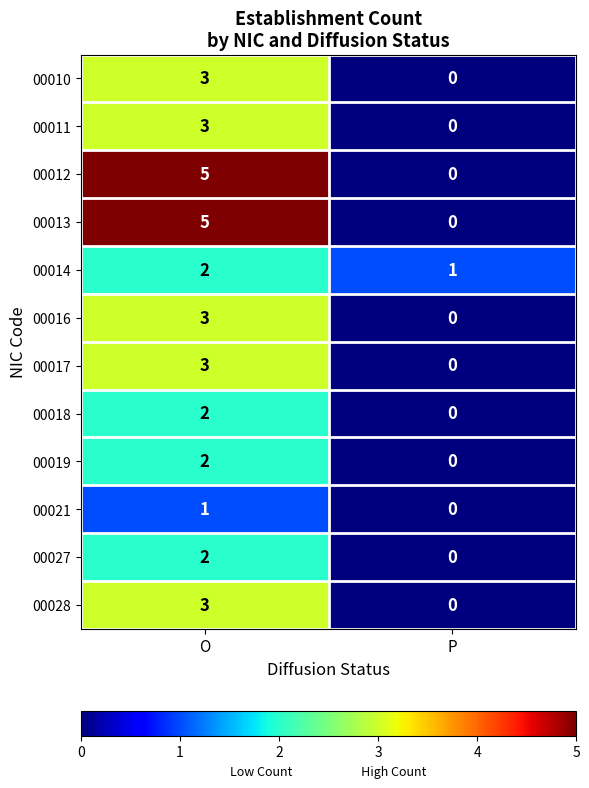

What is the sum of all 00011 values?

3